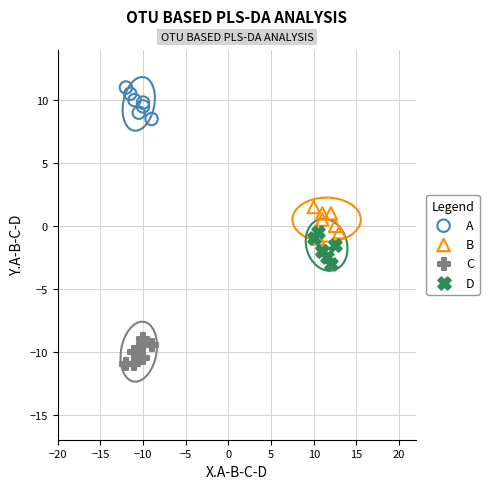

Which series reaches the maximum Y coordinate?

A